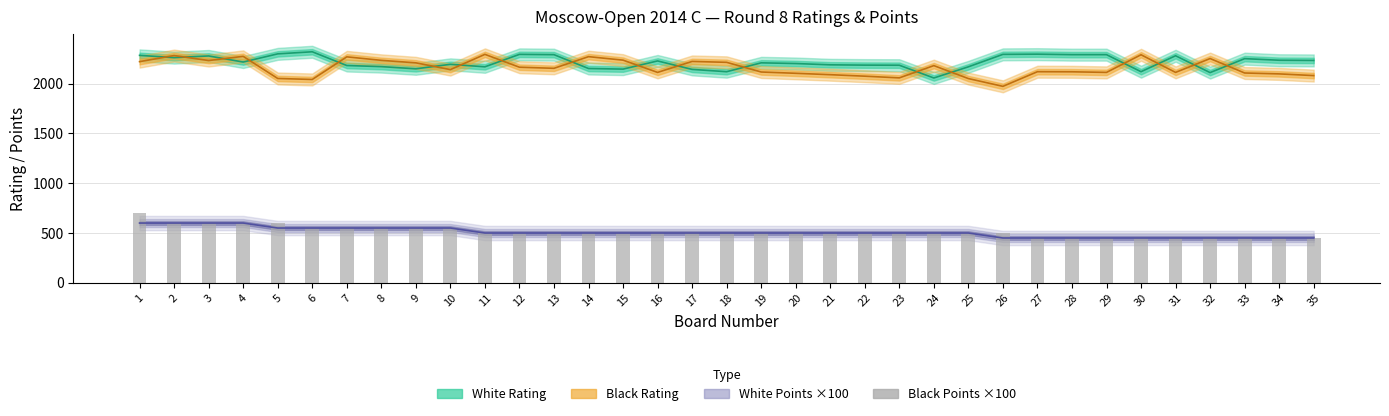

Approximately how many times larger is the value at 20 compared to 6?

0.9